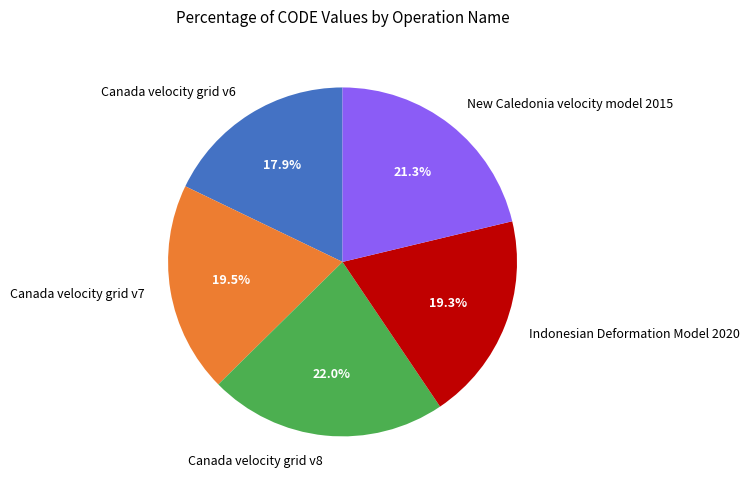

What portion of the pie excludes Canada velocity grid v8?

78.0%